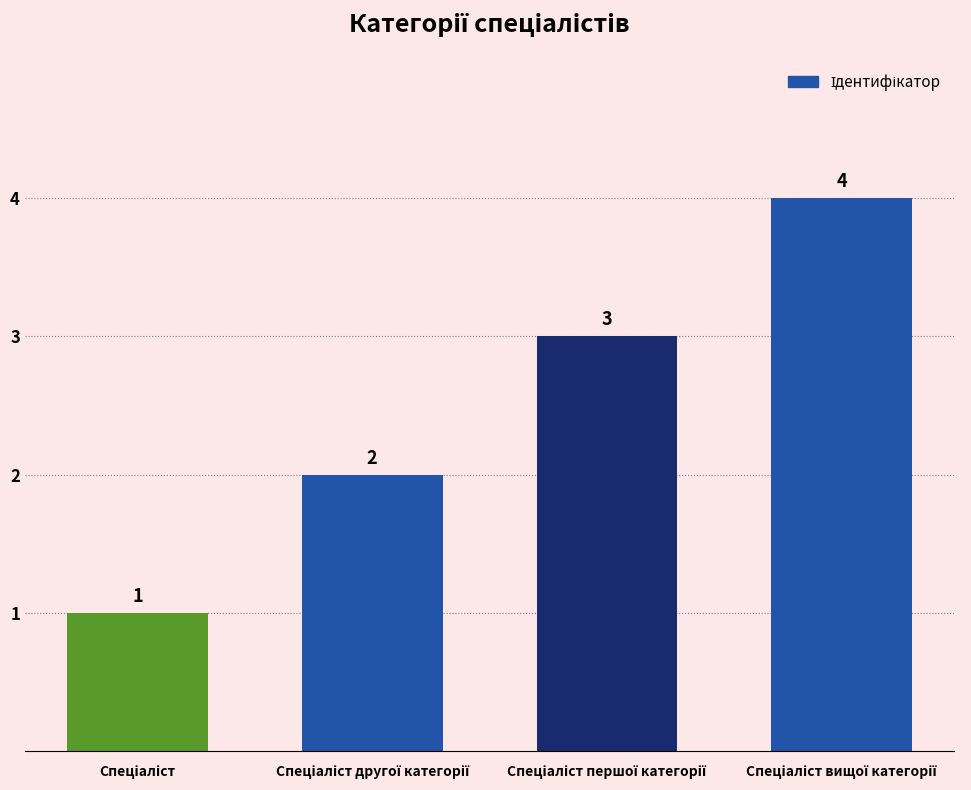

What is the value of the 1st bar from the left?

1